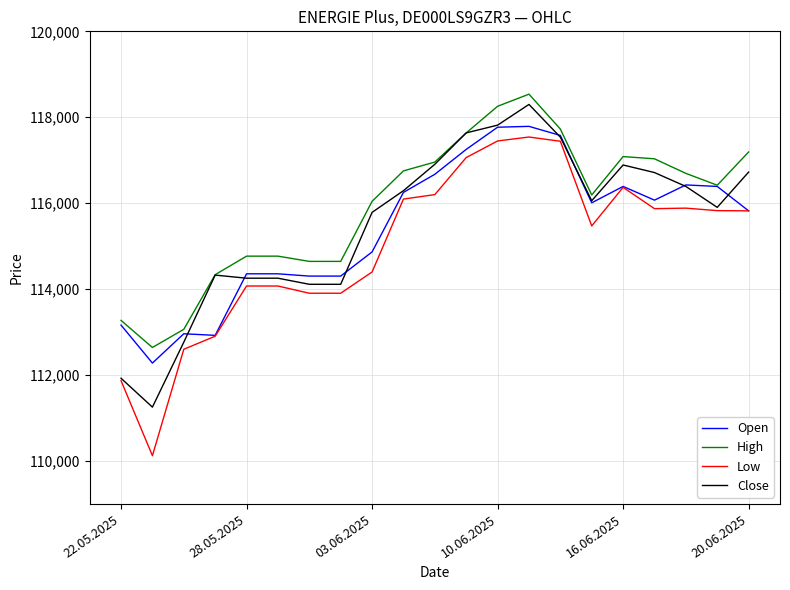

What is the minimum value for Low?

110126